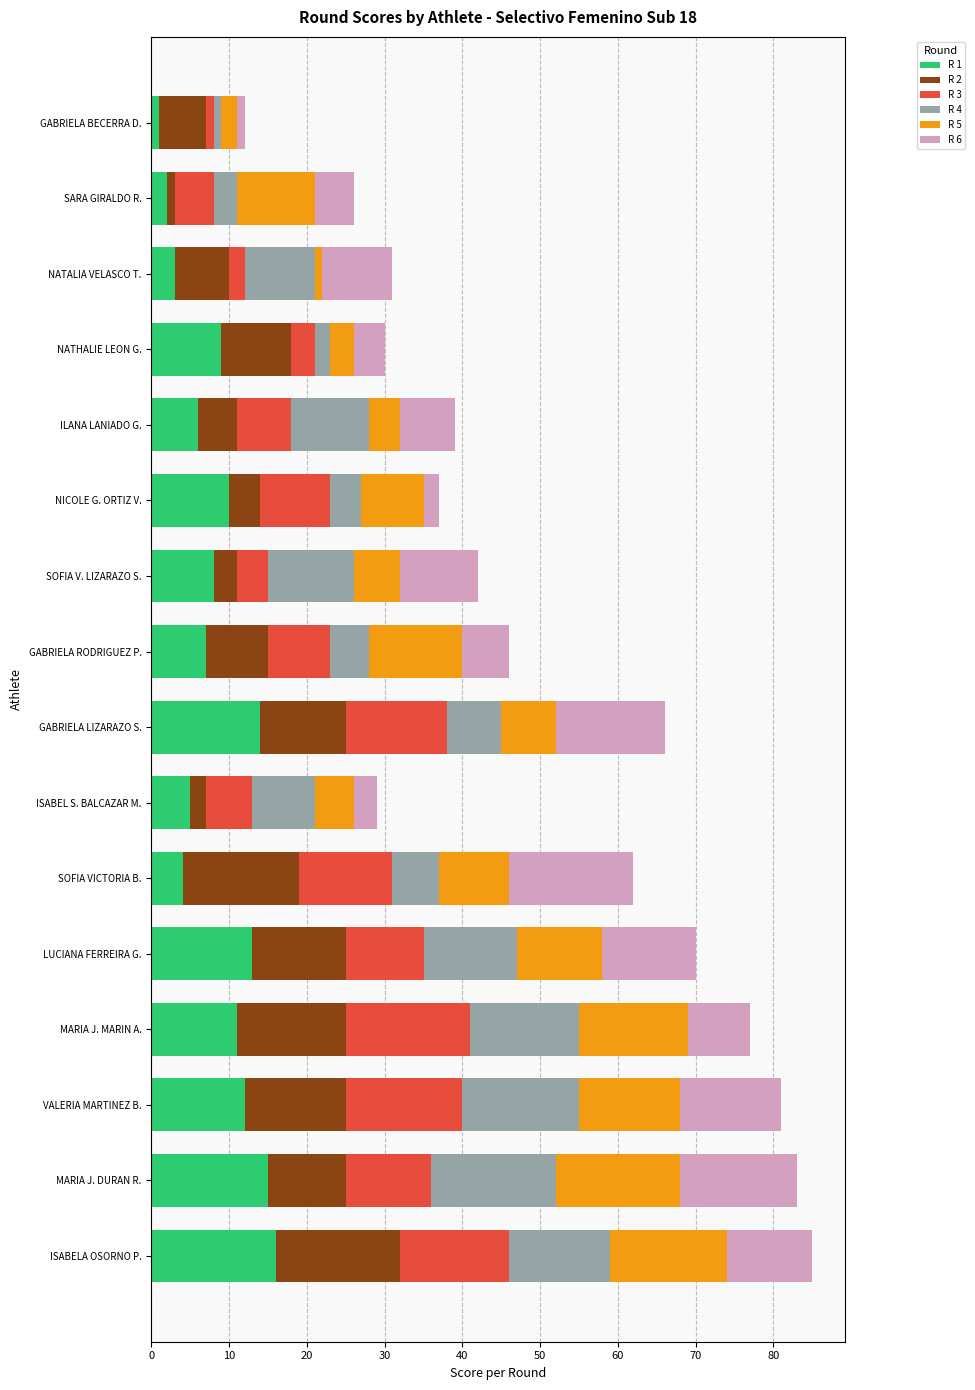

True or false: R 1 has a value of 19 at LUCIANA FERREIRA G..

False